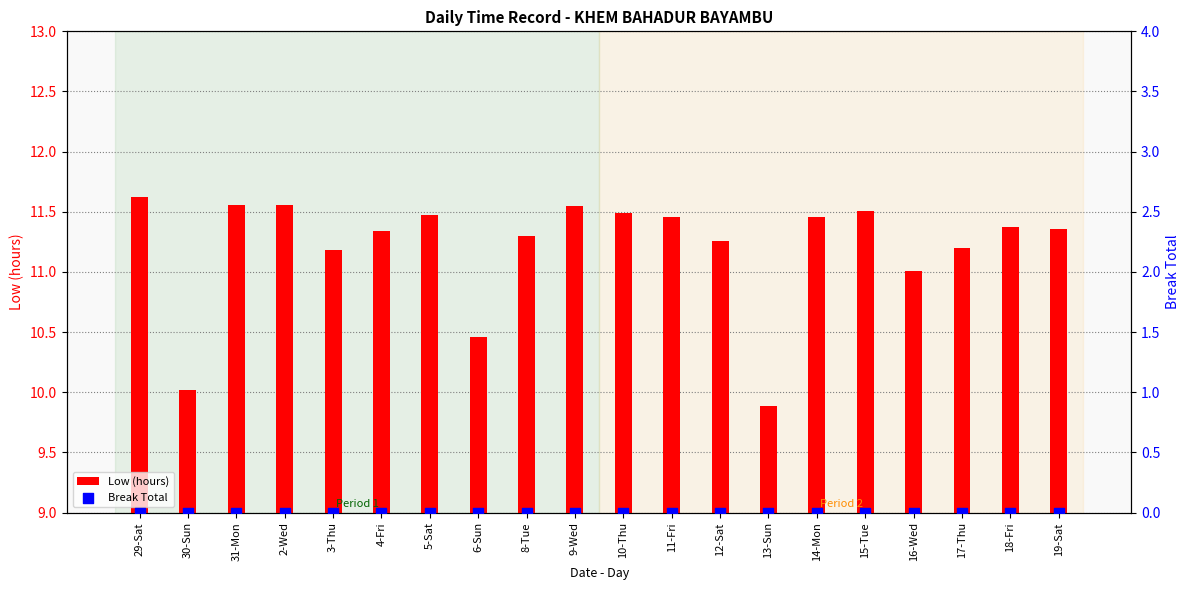

Which series has the largest total across all categories?

Low (hours)